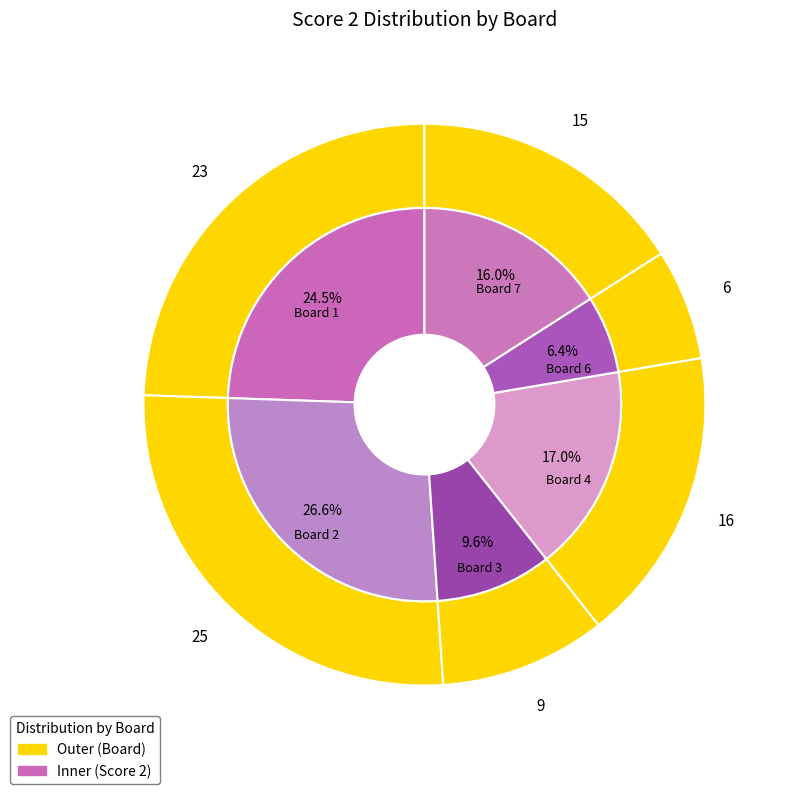

Does any single category account for the majority?

No